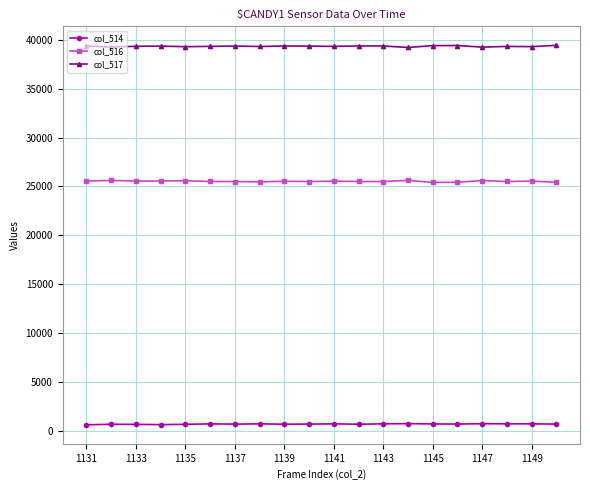

At how many categories does at least one series exceed 18344?

20